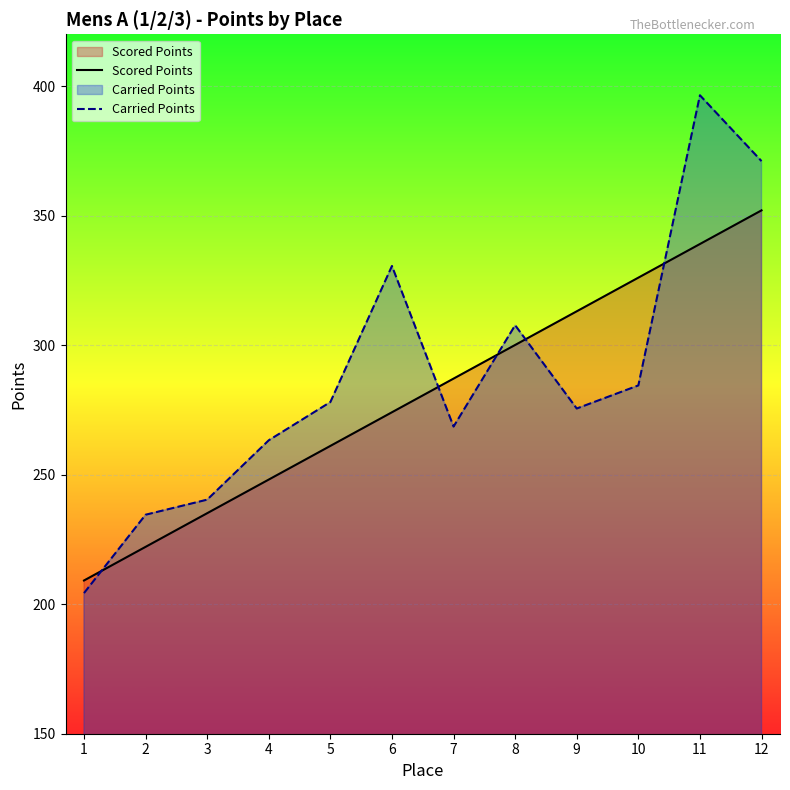

The value of Carried Points at 10 is 81.1. True or false?

False